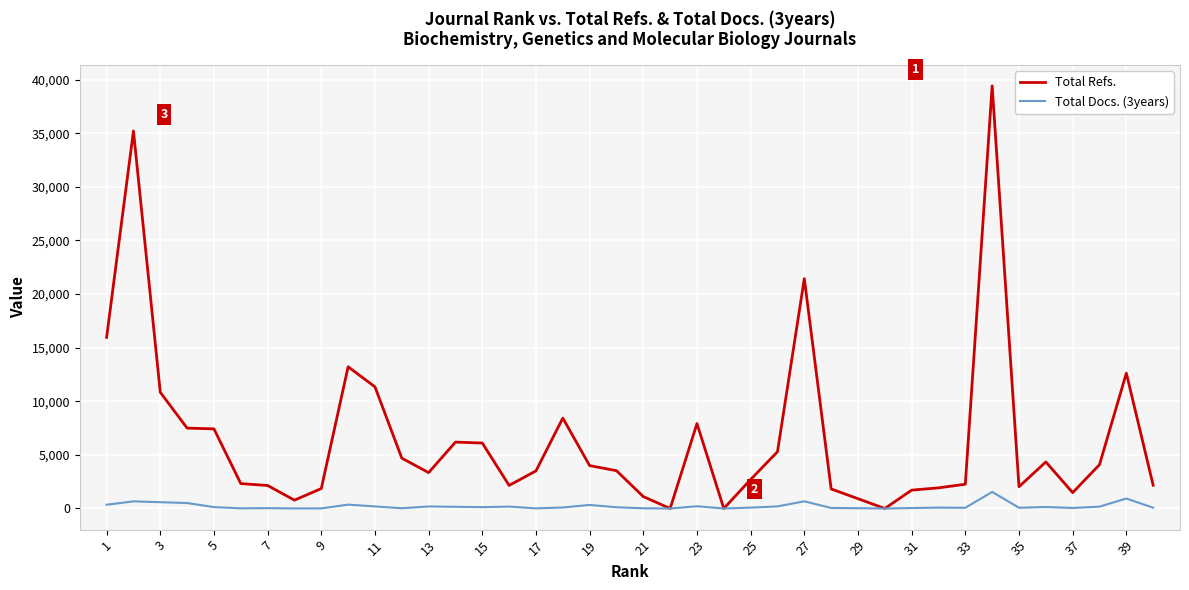

Which series has the largest total across all categories?

Total Refs.